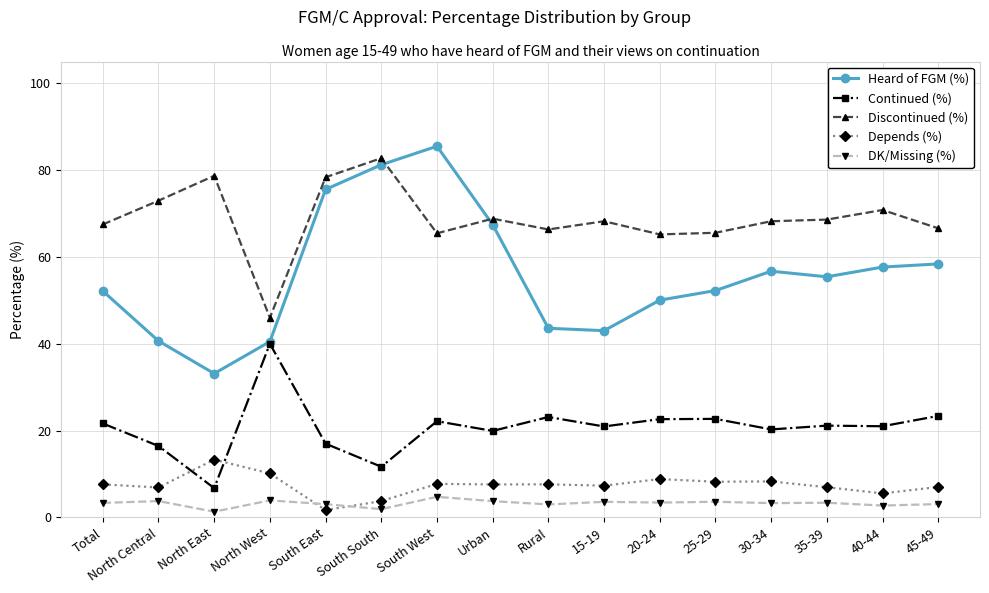

What position from the right is North West?

13